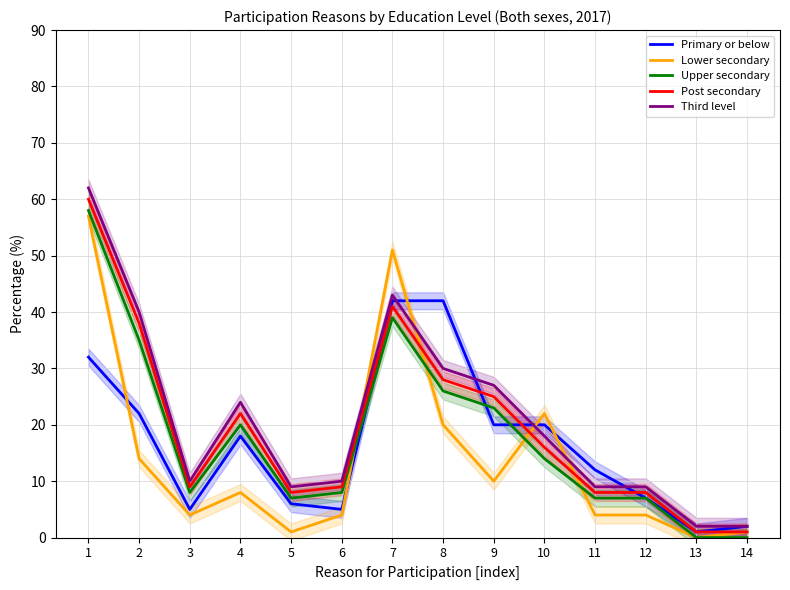

What is the value of the Upper secondary point at the 3rd from the left?

8